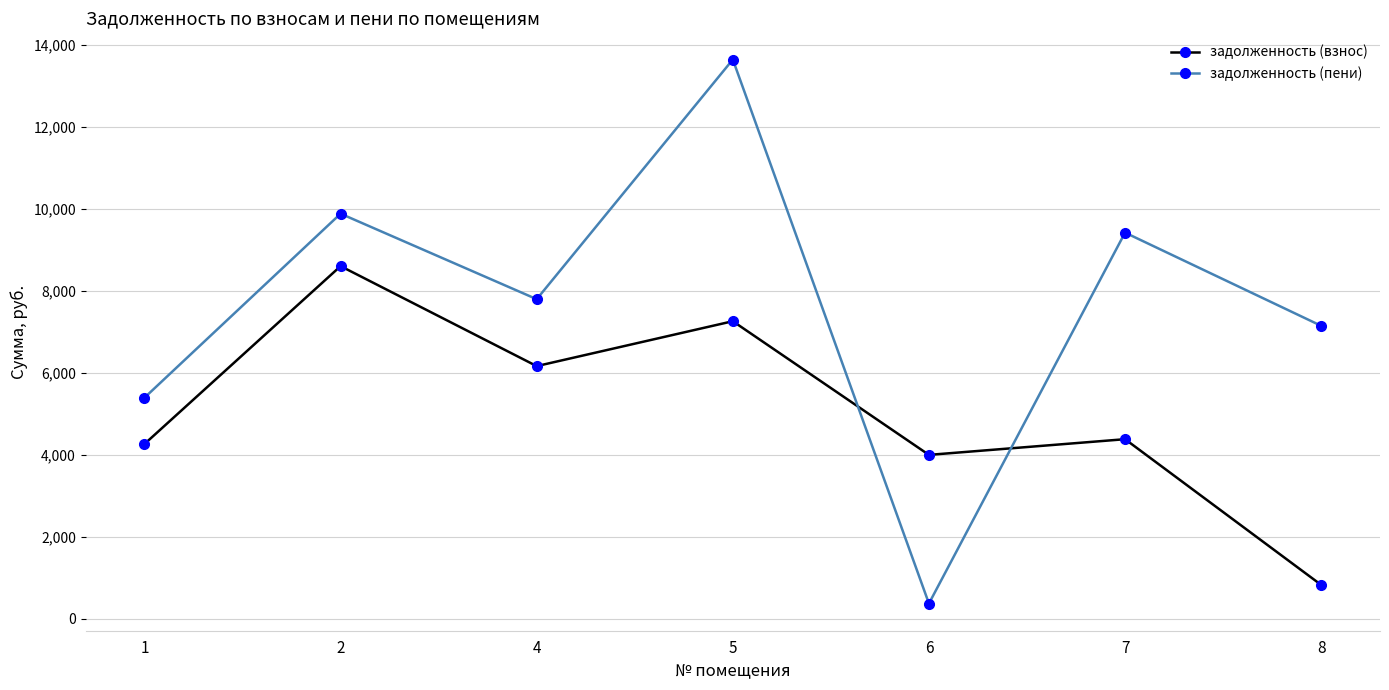

Where do задолженность (пени) and задолженность (взнос) first cross each other?

5 and 6